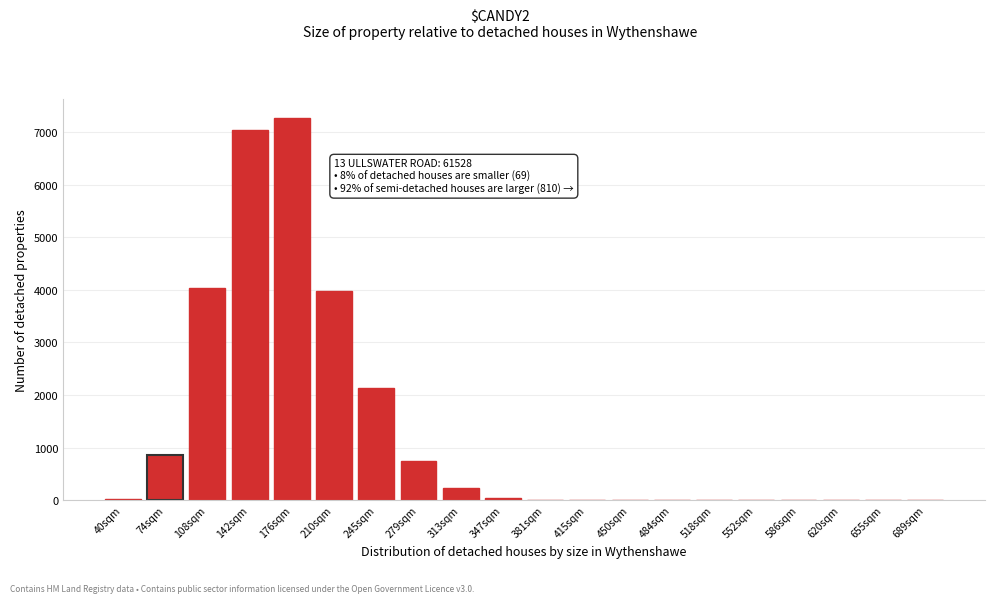

Which label corresponds to the largest value in the chart?

176sqm